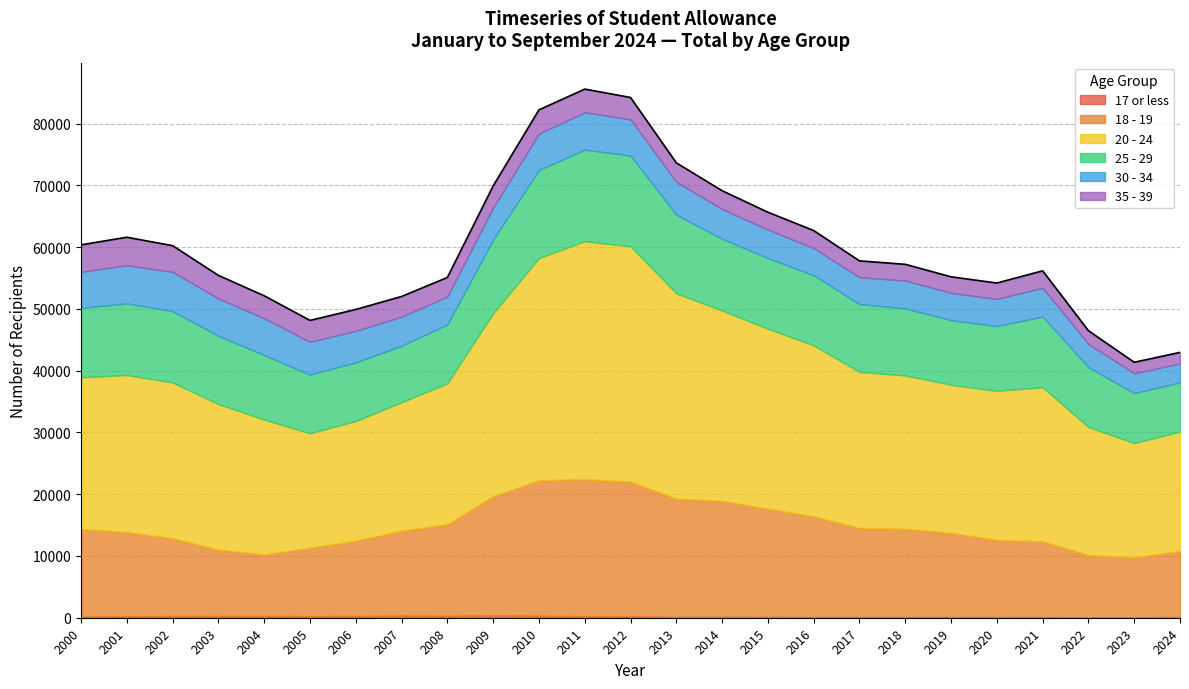

Between 2004 and 2021, which series saw the biggest shift?

20 - 24